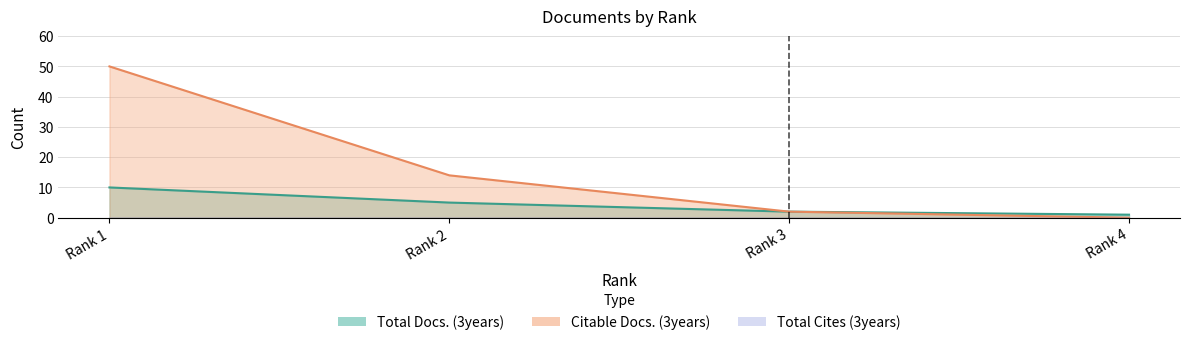

List the labels in order of Total Docs. (3years) value, largest first.

Rank 1, Rank 2, Rank 3, Rank 4